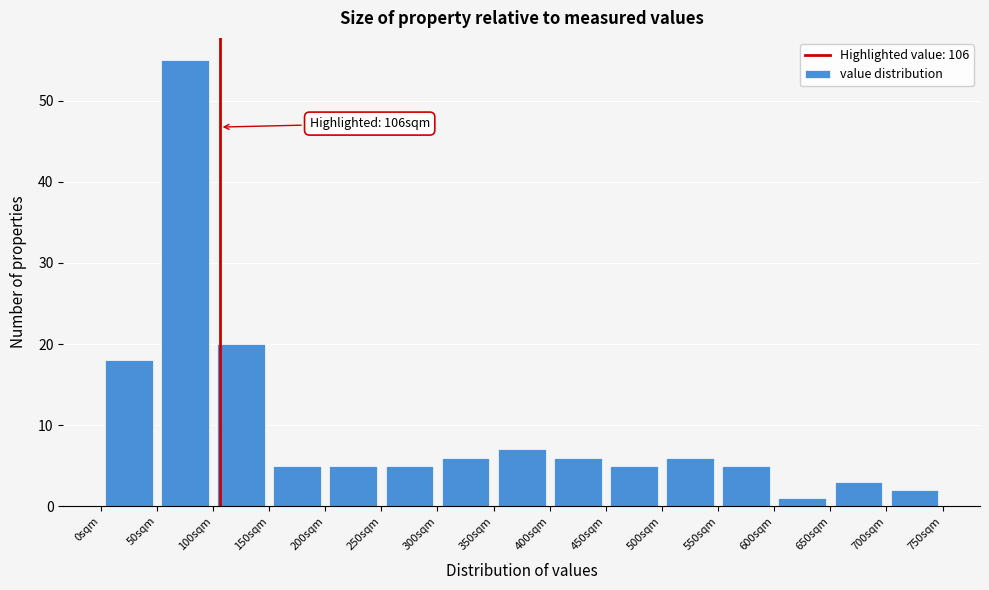

Over which range of the x-axis is the bar tallest?

50 to 100